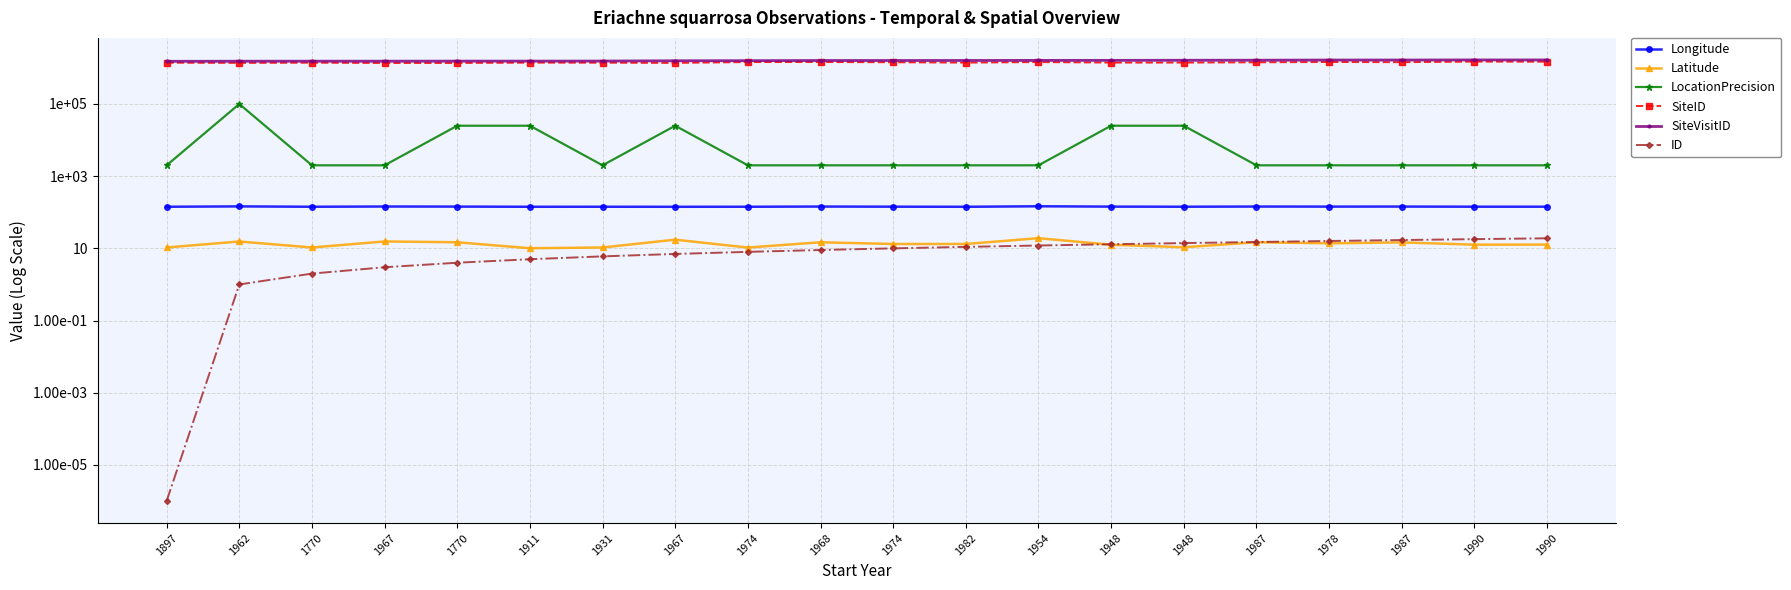

What is the label of the 10th point from the left?

1968